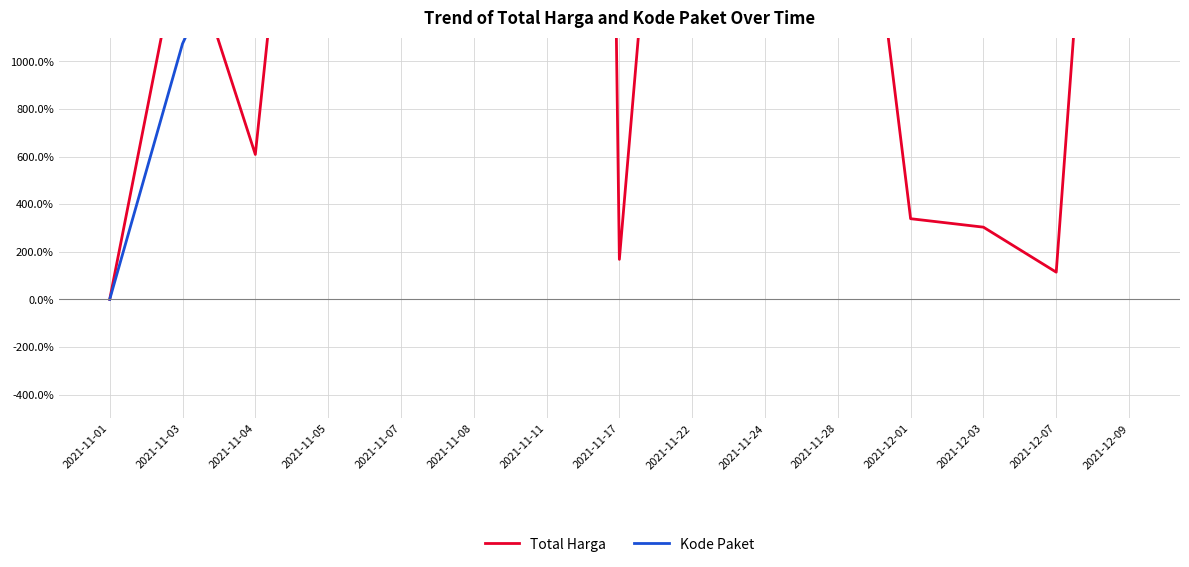

Reading left to right, extract all data points from this chart.

Total Harga: 0.0	1555.1	609.1	3528.6	11050.5	2797.9	22883.1	168.2	3755.3	15503.7	2820.1	339.1	303.5	114.4	4279.0
Kode Paket: 0.0	1074.4	1738.4	2842.2	3525.6	3622.4	5911.0	8544.8	11931.5	14399.8	19533.8	22214.9	25284.3	27597.4	29614.7